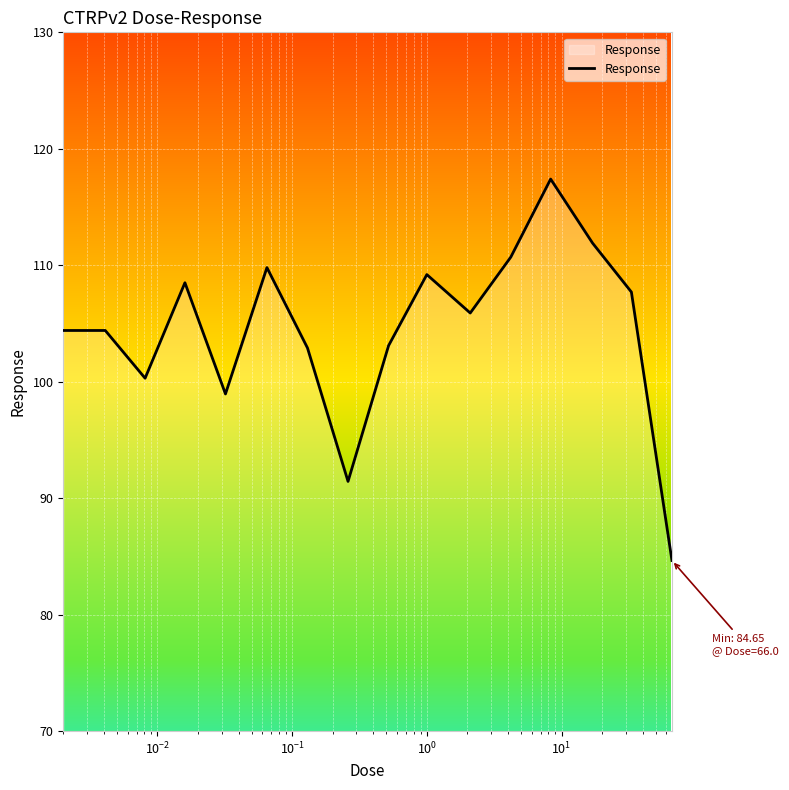

How many lines are shown in the chart?

1